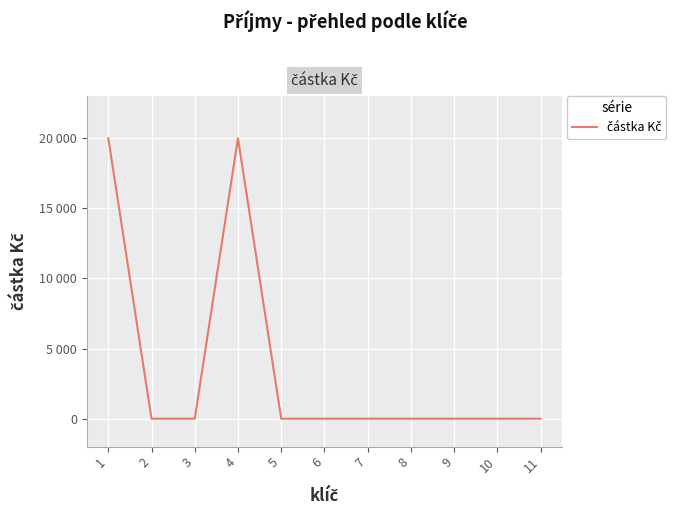

Is this an area chart (filled region under the line)?

No